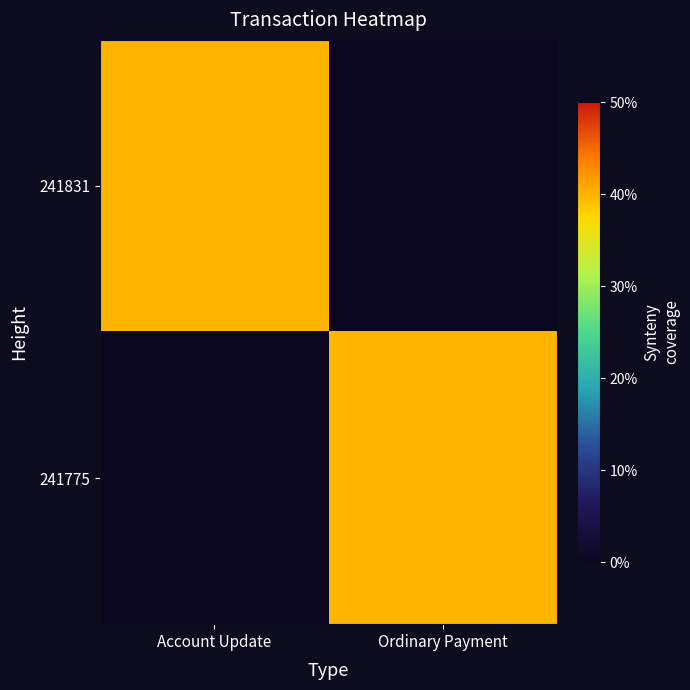

List the series in order of their peak value, lowest first.

241831, 241775